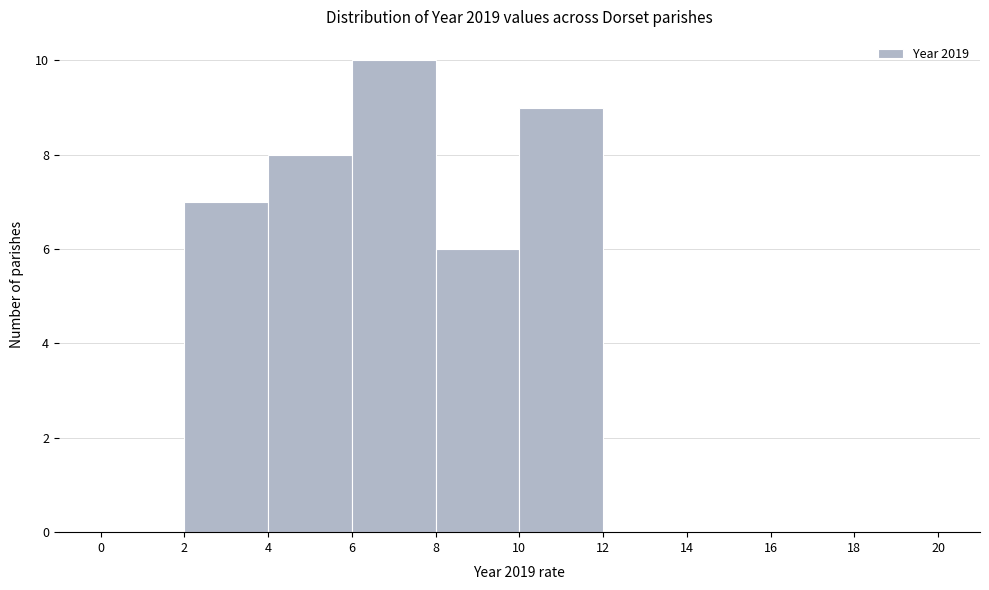

Reading left to right, transcribe this chart: for each bar, give the range it covers on the x-axis and its height. The values are not printed on the chart, so give them approximately, as read against the axis.

0 to 2: 0
2 to 4: 7
4 to 6: 8
6 to 8: 10
8 to 10: 6
10 to 12: 9
12 to 14: 0
14 to 16: 0
16 to 18: 0
18 to 20: 0